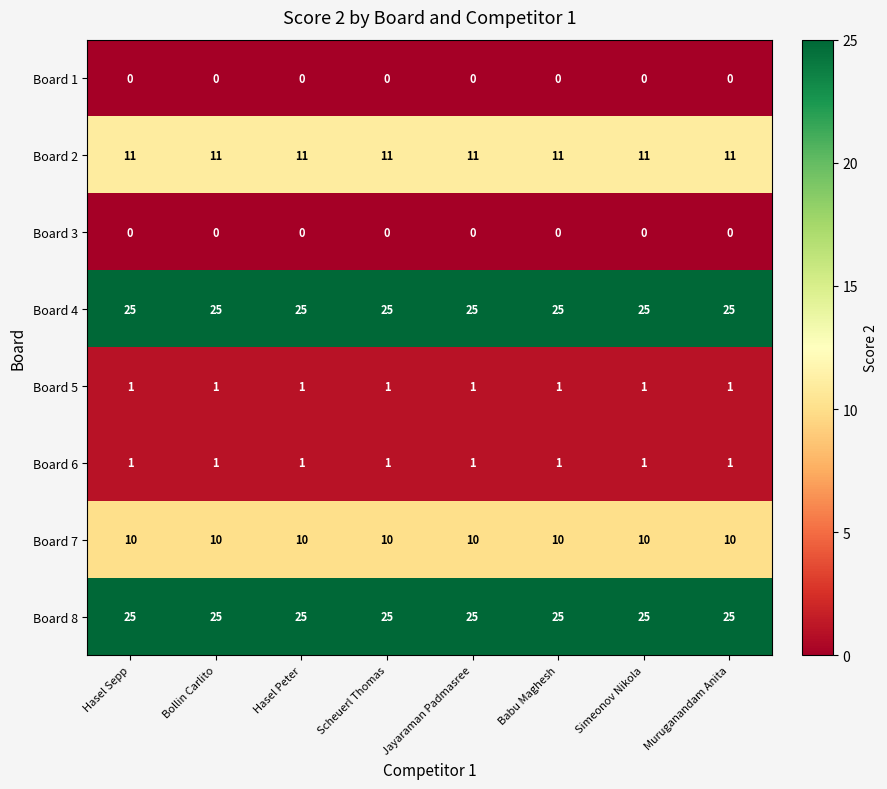

The value of Board 4 at Muruganandam Anita is 16. True or false?

False